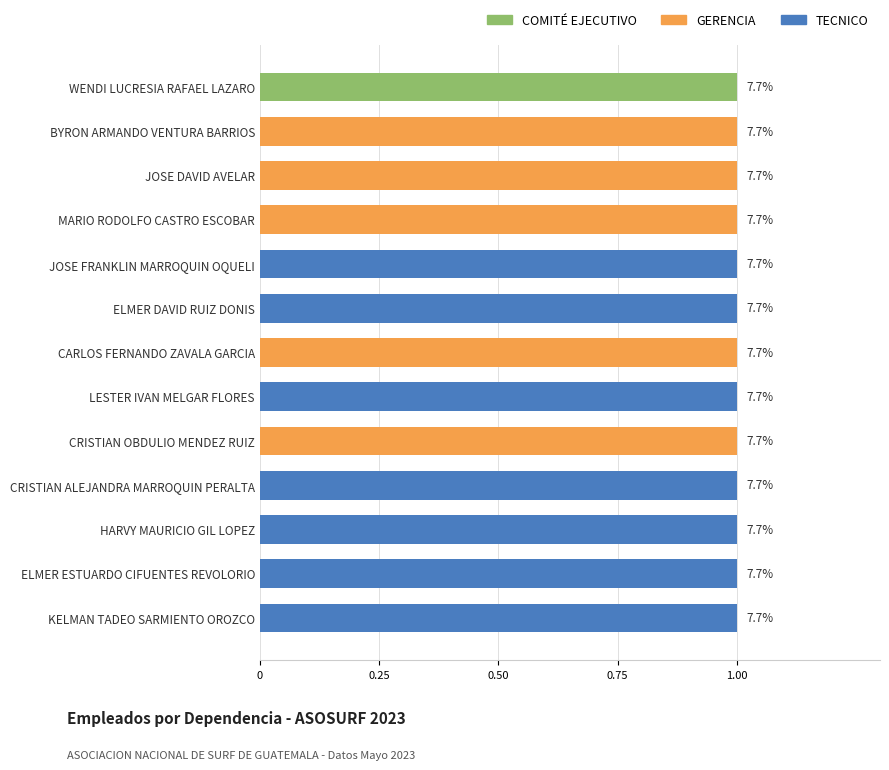

The chart shows a value of 11 at TECNICO. True or false?

False